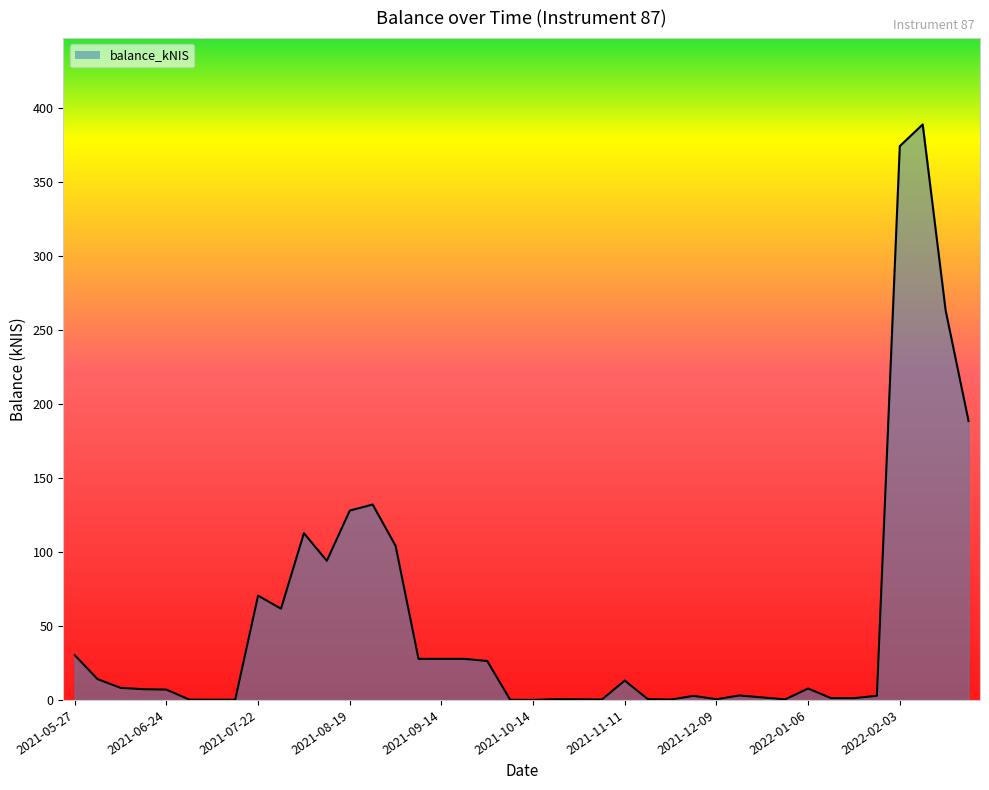

What is the difference between the maximum and minimum values?

389.1